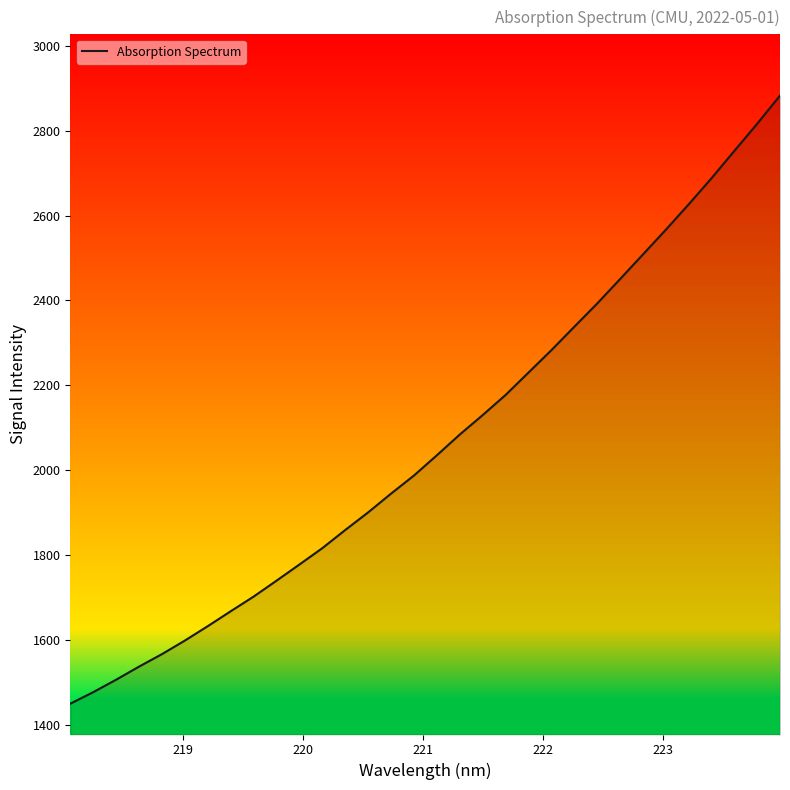

What is the difference between the maximum and minimum values?

1431.5